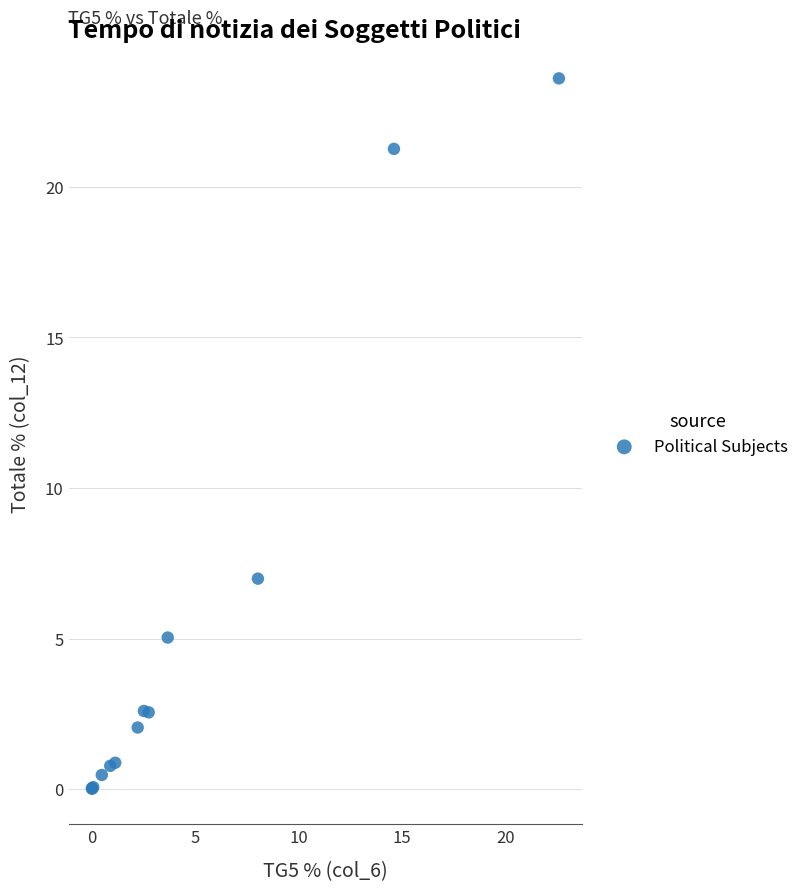

What Y value in the scatter plot is closest to 11?

7.0